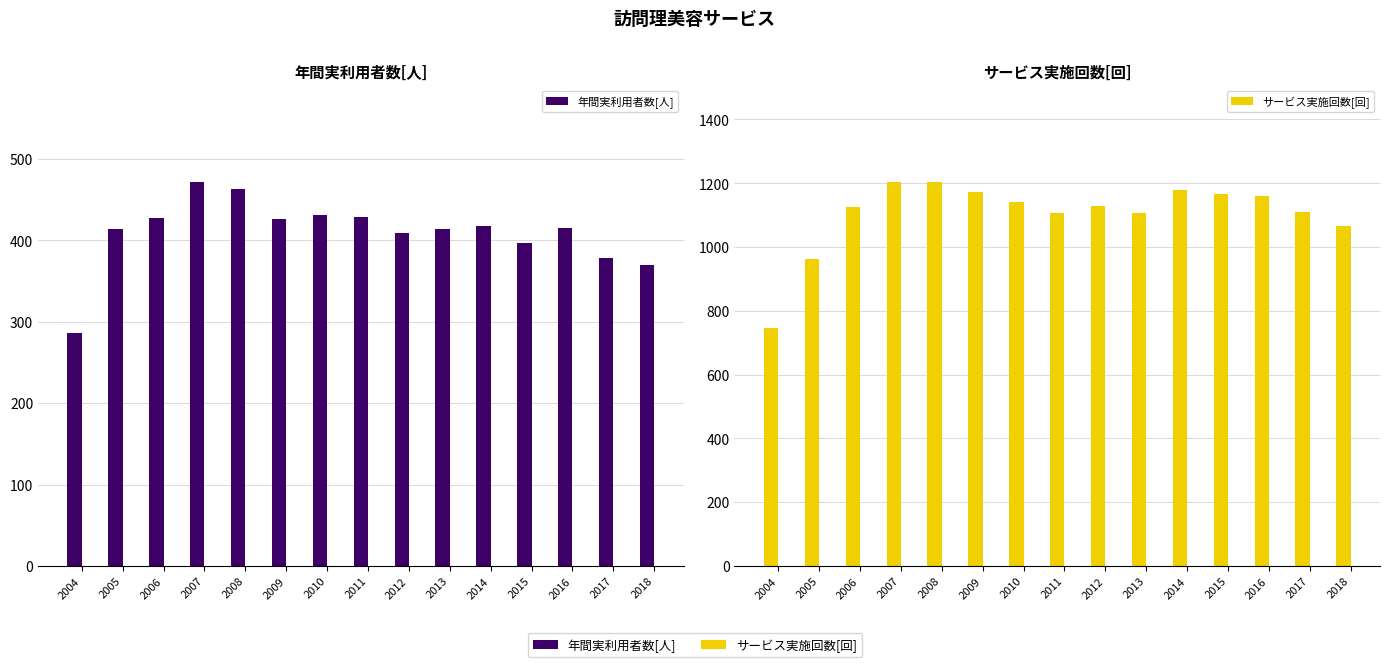

Between 2015 and 2005, which is larger?

2005